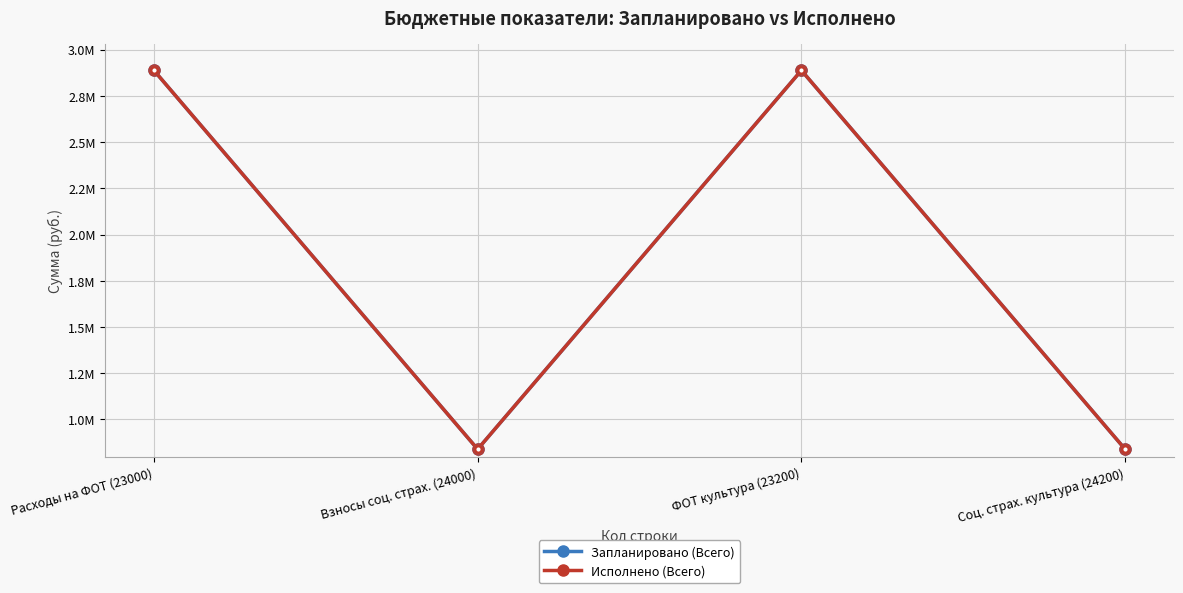

Does the chart have visible grid lines?

Yes